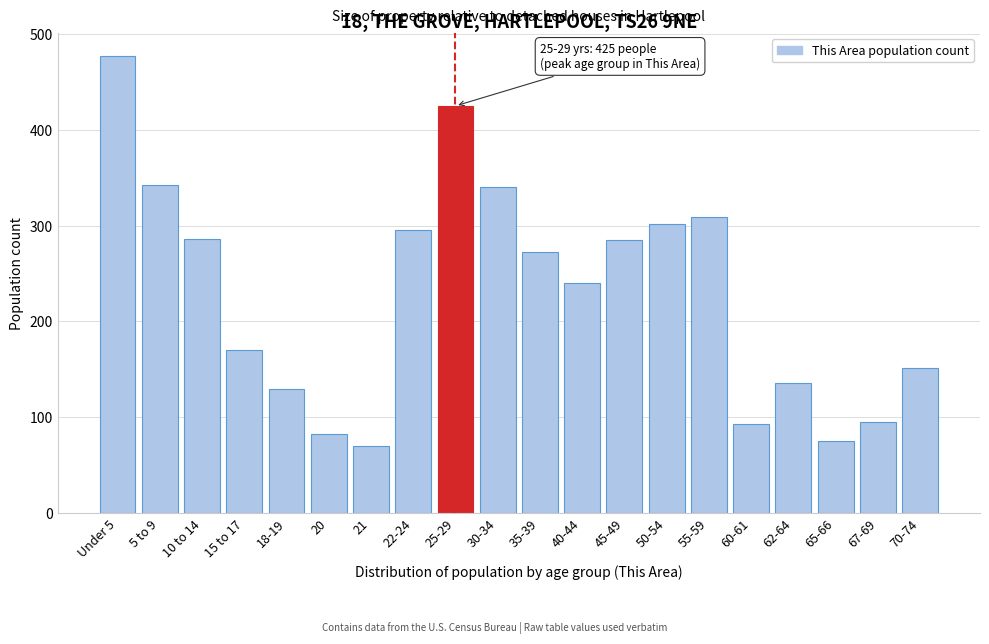

What is the label of the 6th bar from the left?

20